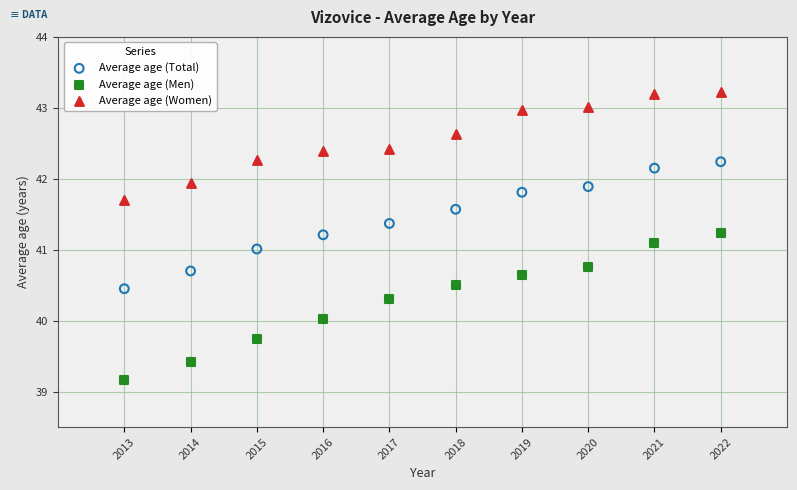

Which series reaches the minimum Y coordinate?

Average age (Men)